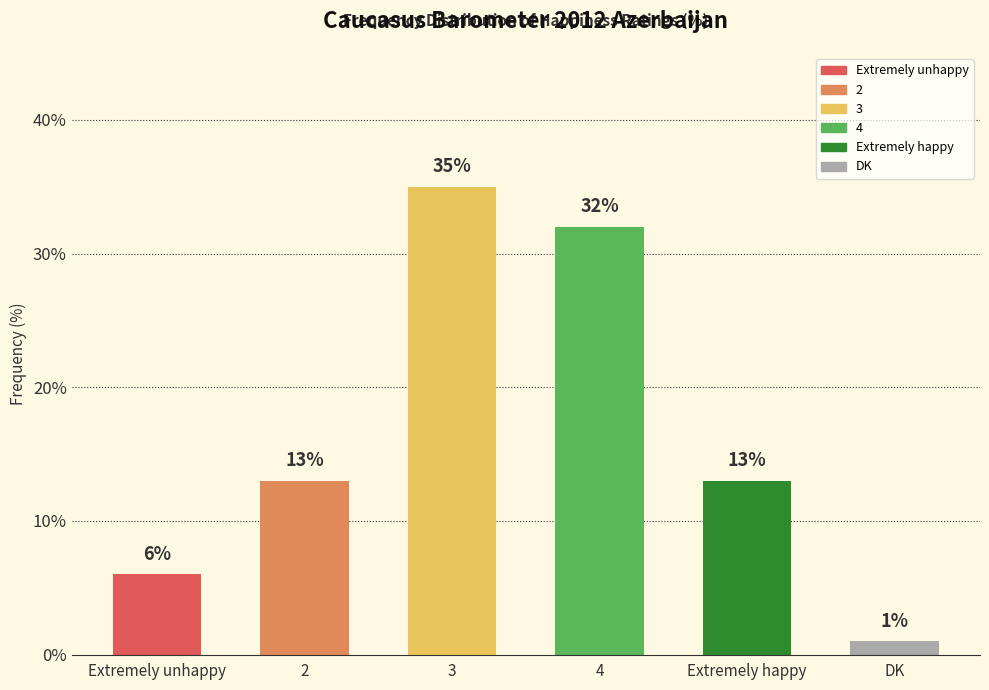

Rank the categories by value from highest to lowest.

3, 4, 2, Extremely happy, Extremely unhappy, DK